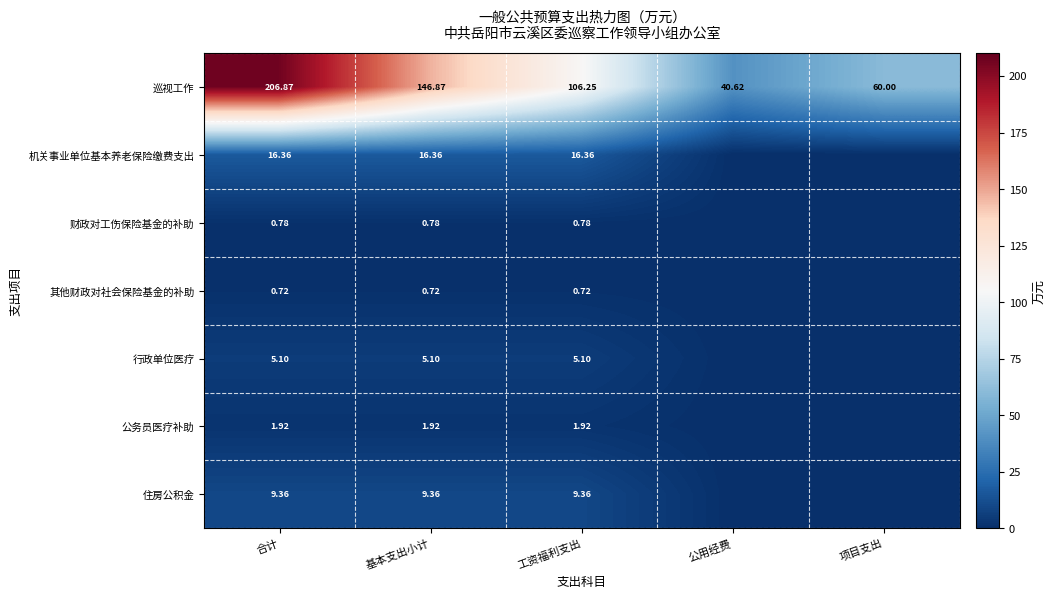

Which series changed the most between 合计 and 基本支出小计?

巡视工作